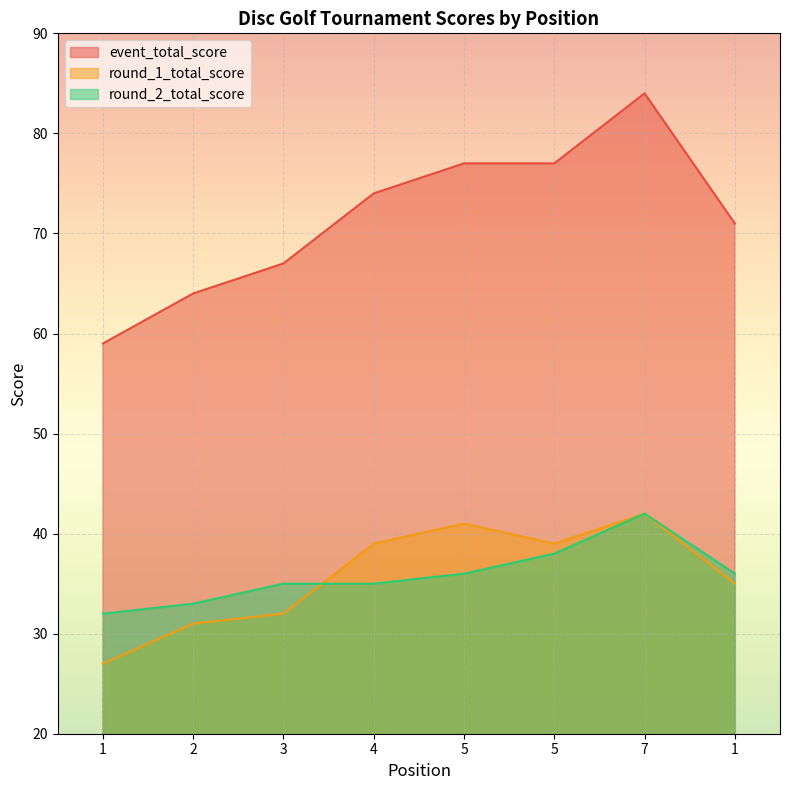

What is the average value of the round_2_total_score series?

36